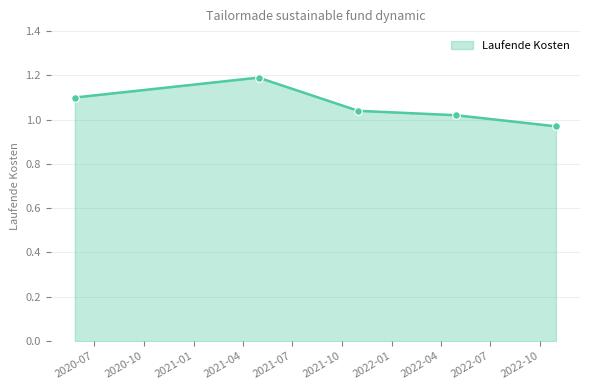

What is the maximum value shown in the chart?

1.2